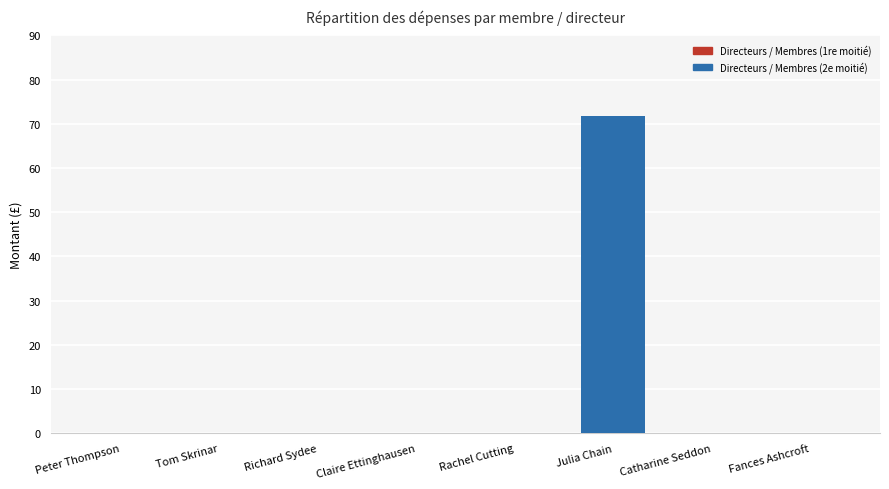

Reading left to right, extract all data points from this chart.

Peter Thompson=0.0	Tom Skrinar=0.0	Richard Sydee=0.0	Claire Ettinghausen=0.0	Rachel Cutting=0.0	Julia Chain=71.8	Catharine Seddon=0.0	Fances Ashcroft=0.0